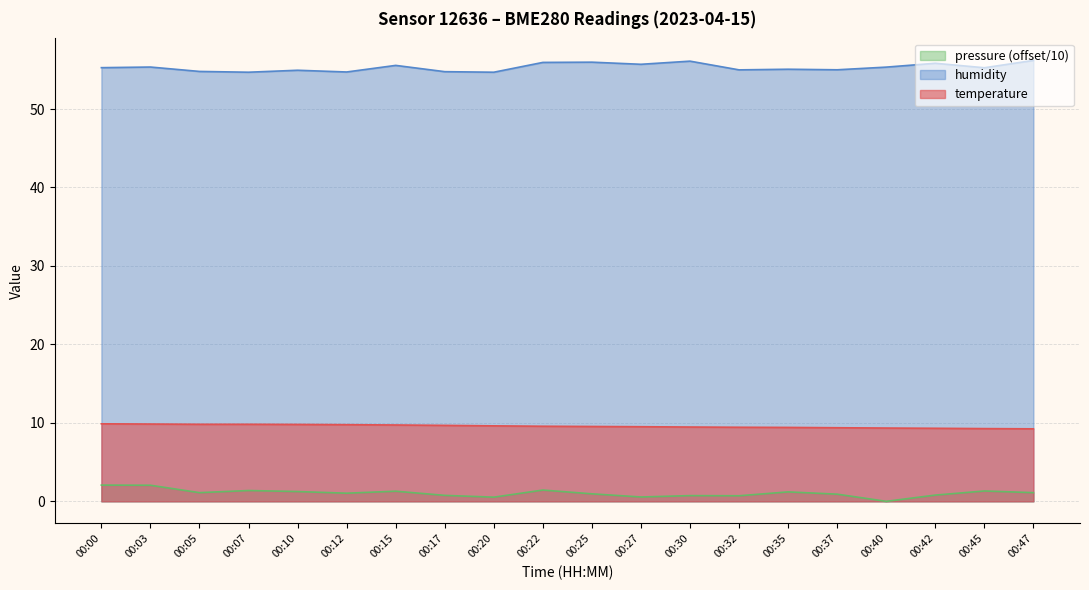

Which series has the widest spread of values?

pressure_norm